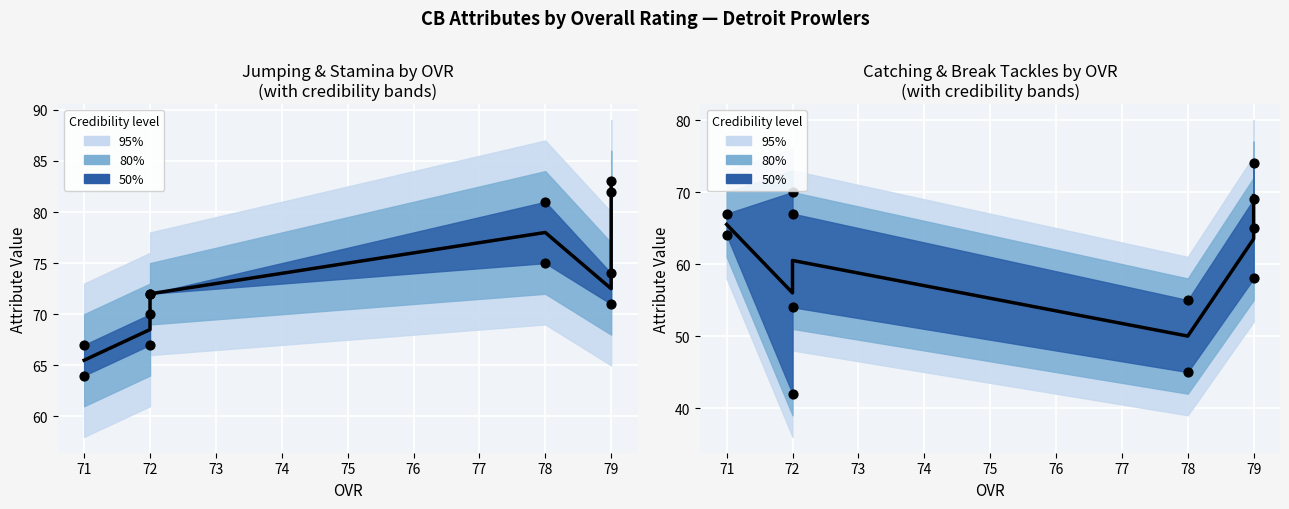

What is the total value across all series at 72?

254.5